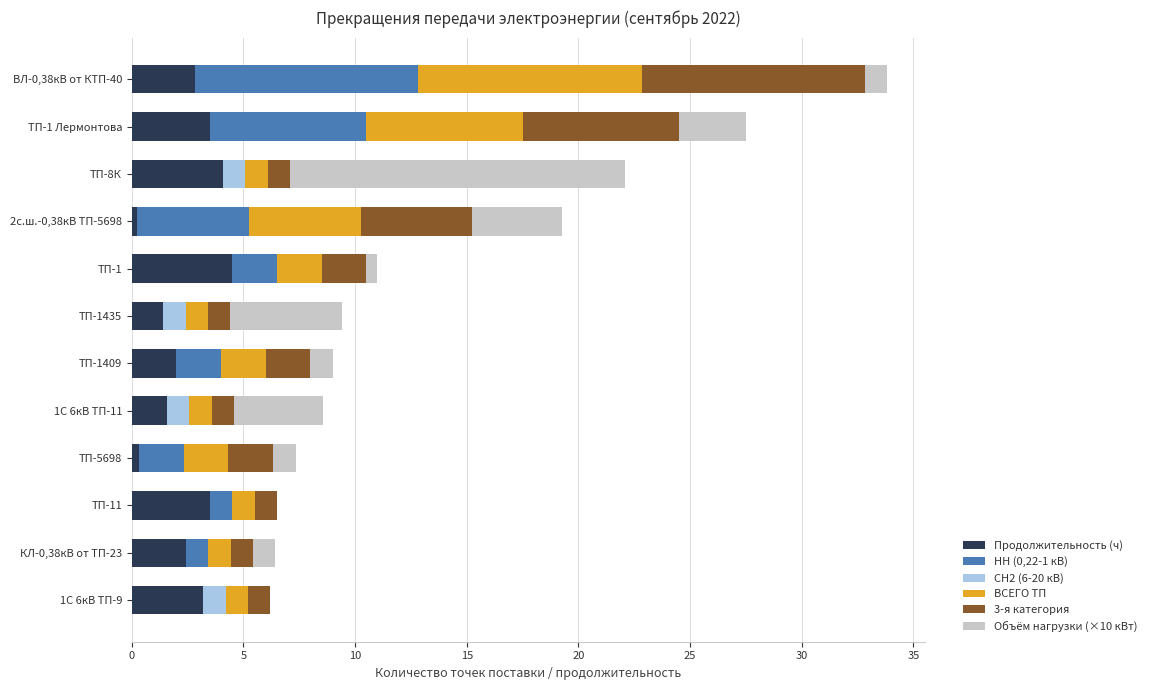

What is the highest value of the Продолжительность (ч) series?

4.5